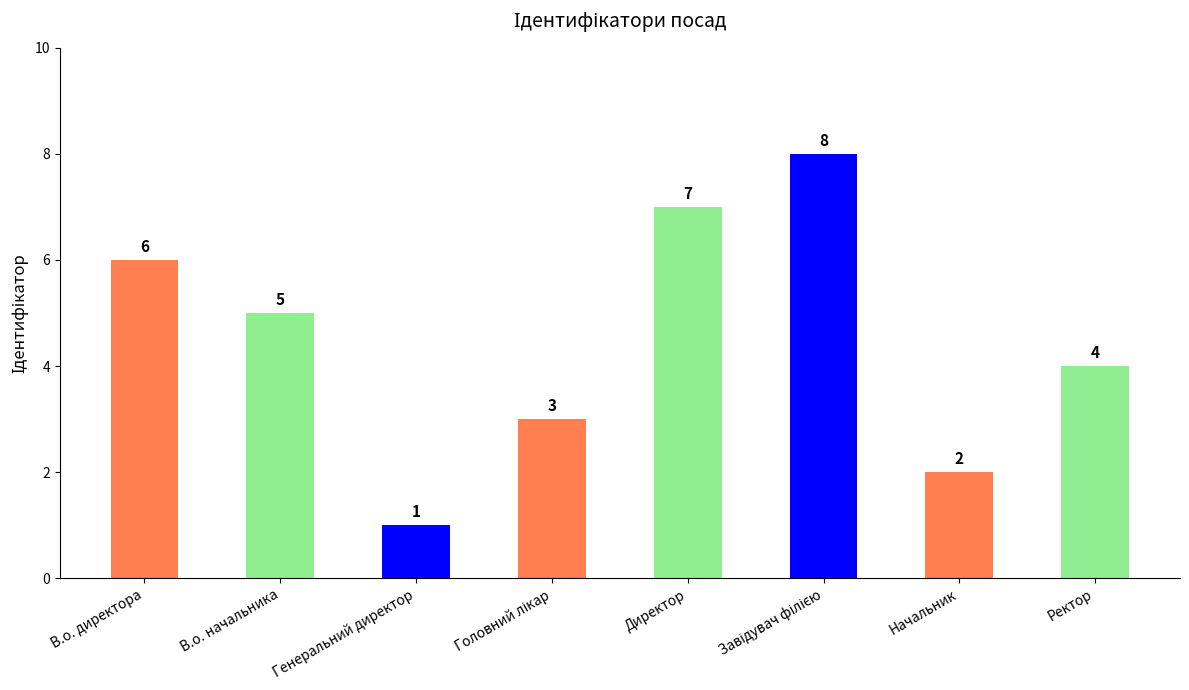

Reading left to right, what are all the values shown in this chart?

6	5	1	3	7	8	2	4